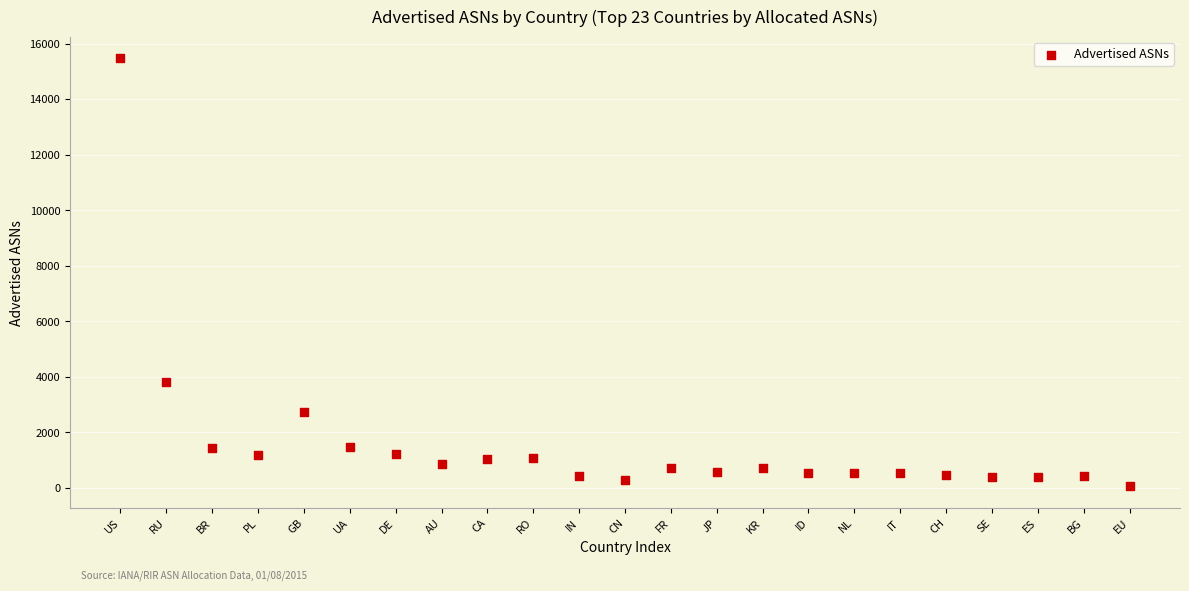

What Y value in the scatter plot is closest to 7762?

3828